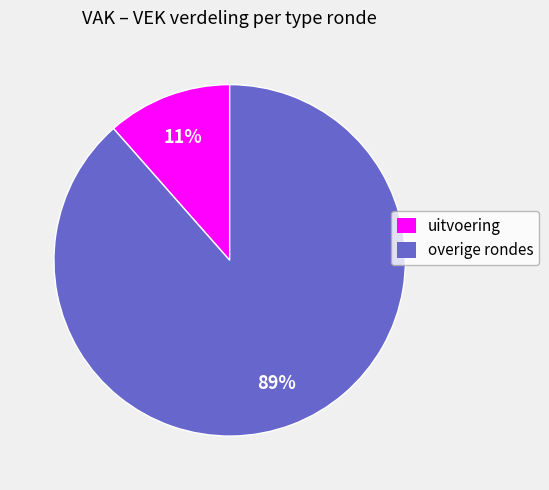

The overige rondes slice represents 89% of the pie. True or false?

True